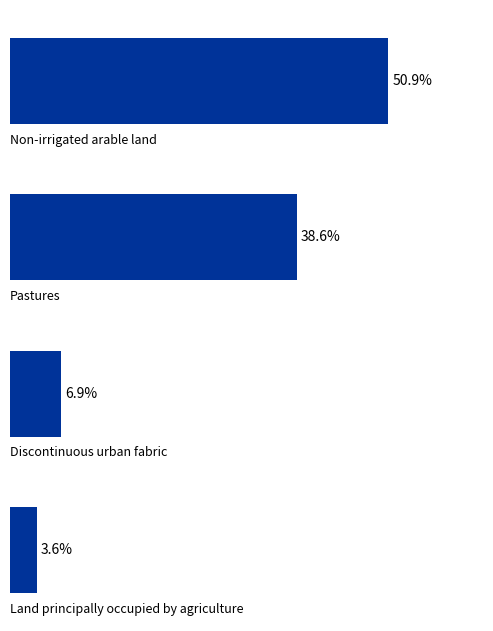

Does the chart contain any negative values?

No